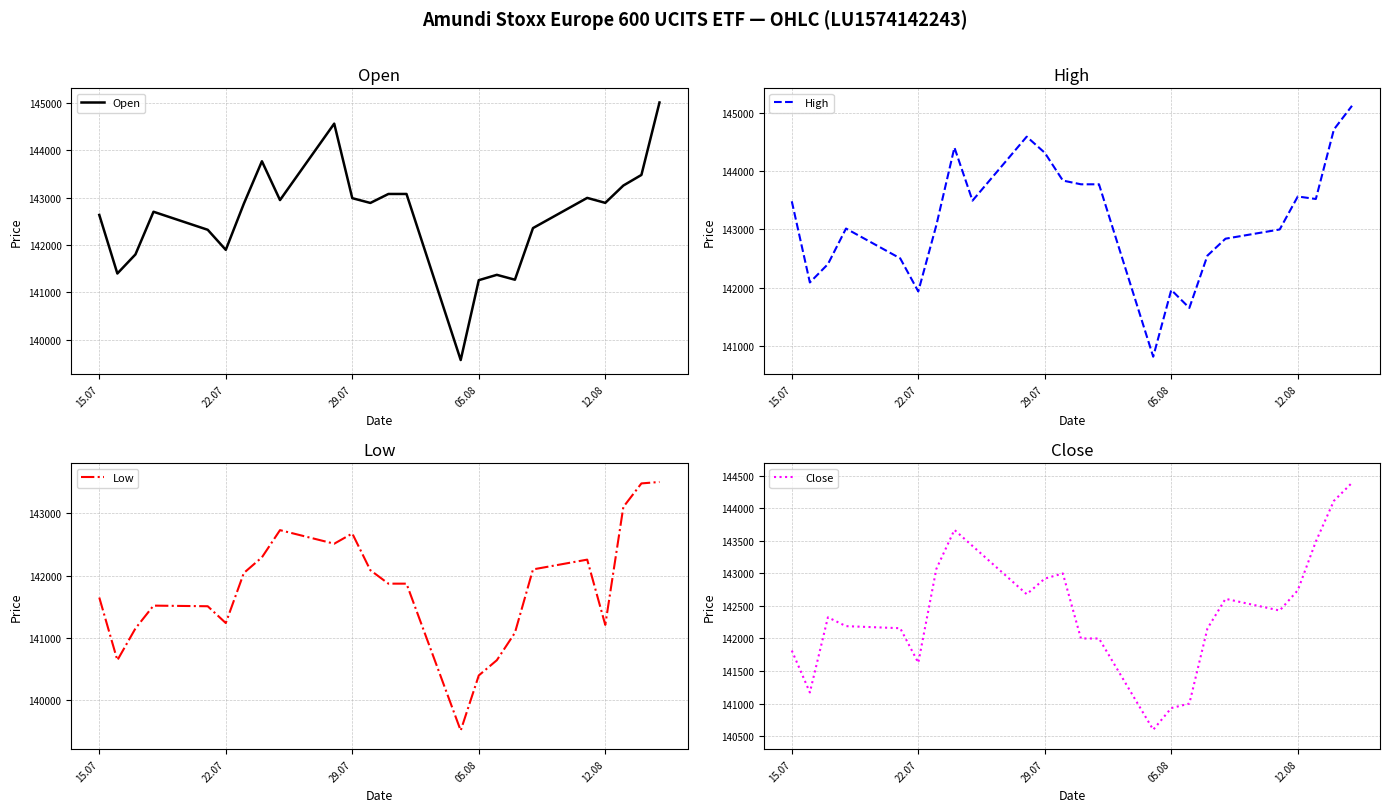

How many distinct data groups are displayed?

4